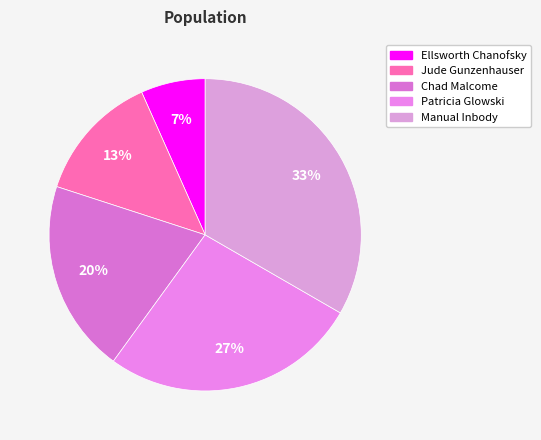

To the nearest percent, what is the average slice percentage?

20%